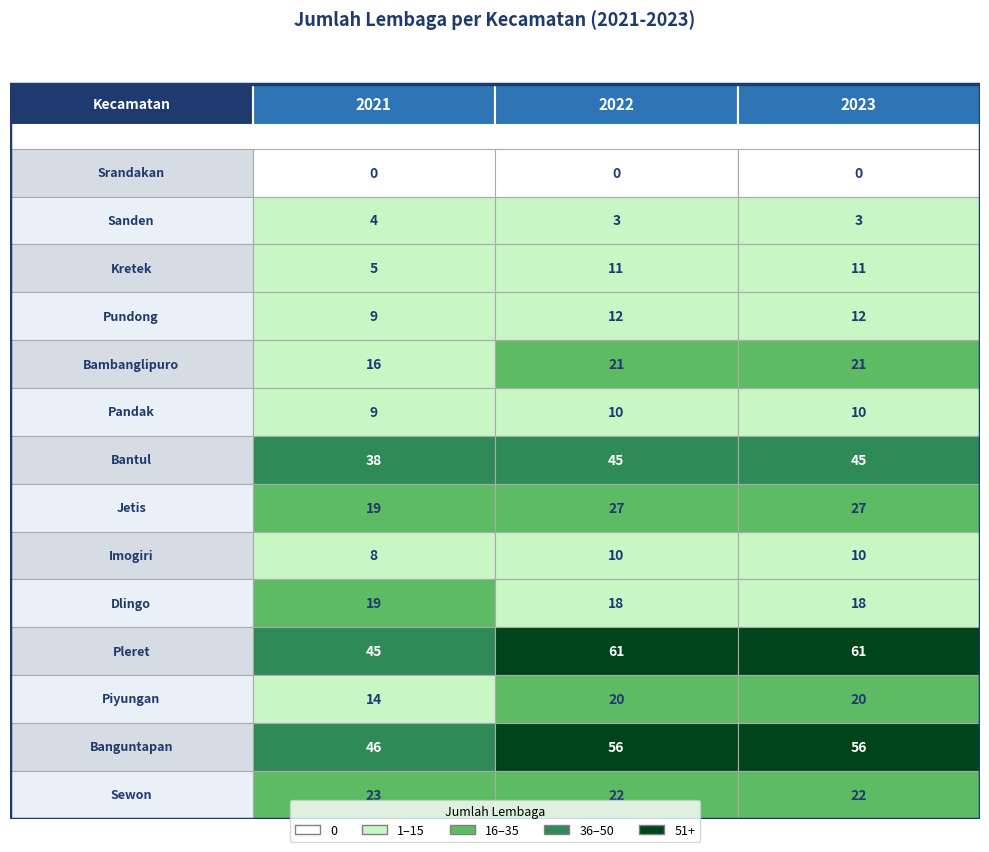

List the series in order of their peak value, highest first.

Pleret, Banguntapan, Bantul, Jetis, Sewon, Bambanglipuro, Piyungan, Dlingo, Pundong, Kretek, Pandak, Imogiri, Sanden, Srandakan